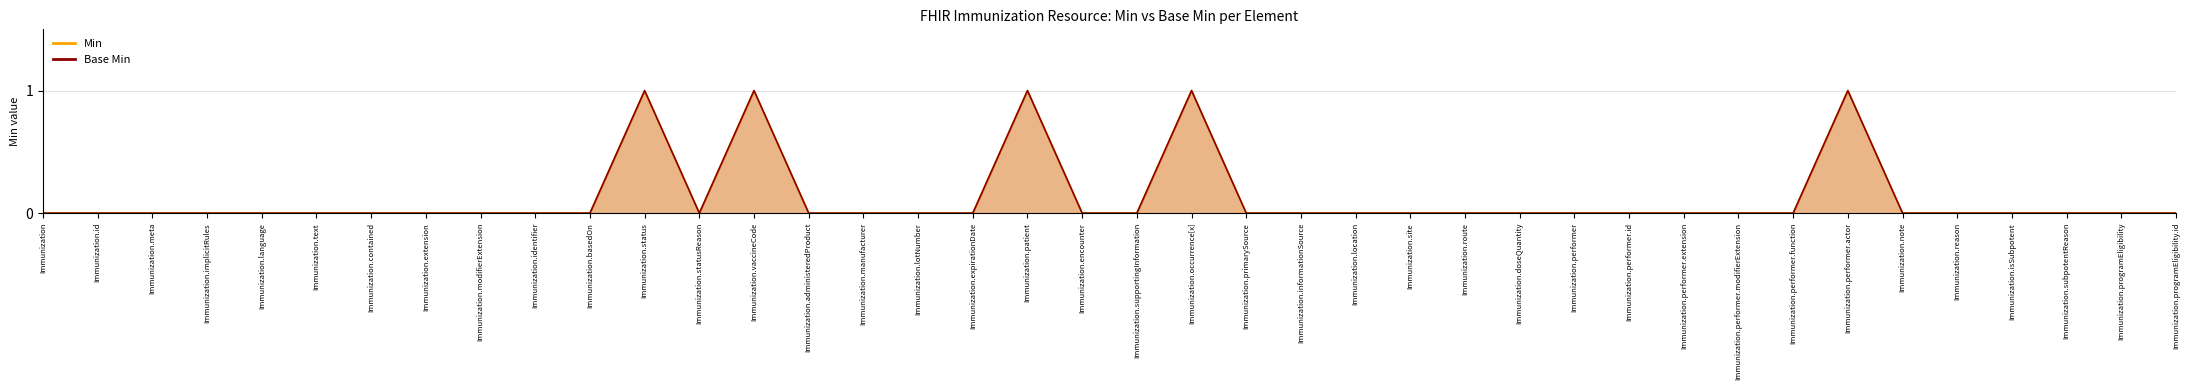

True or false: Min and Base Min cross at least once.

False